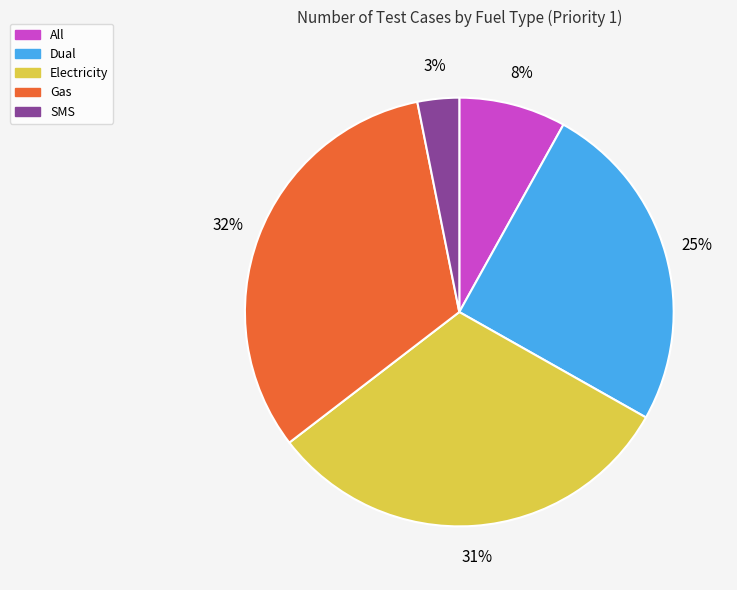

Rank the categories by value from lowest to highest.

SMS, All, Dual, Electricity, Gas